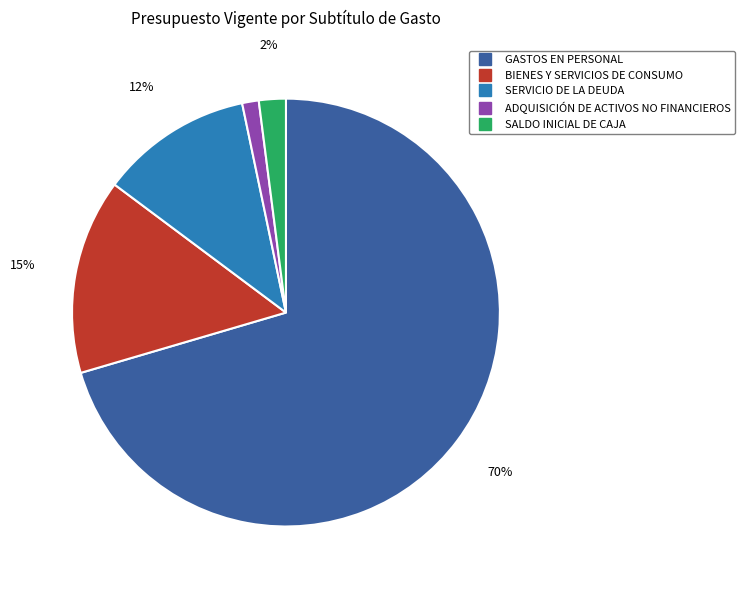

True or false: BIENES Y SERVICIOS DE CONSUMO accounts for 15% of the total.

True